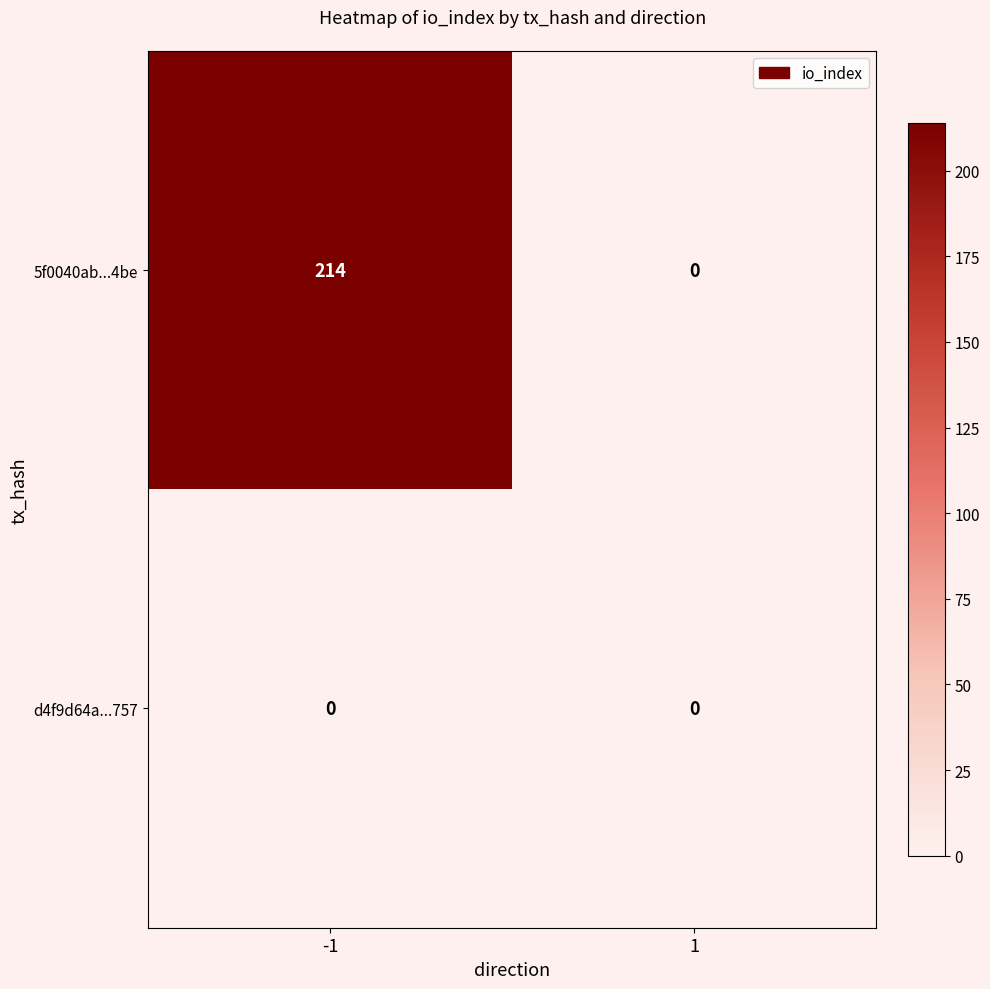

Rank the series by their average value, from lowest to highest.

d4f9d64a...757, 5f0040ab...4be